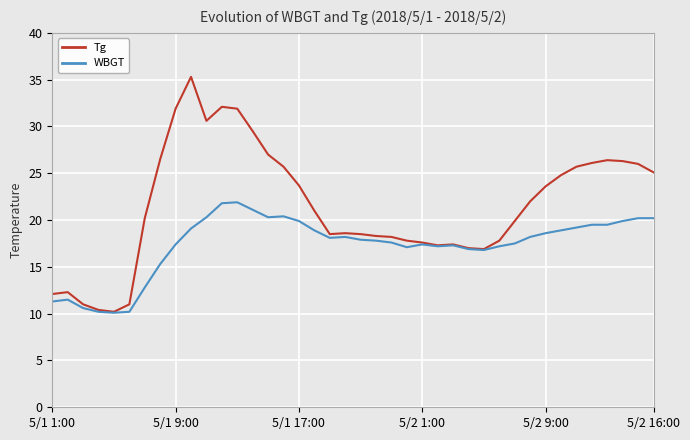

Is this an area chart (filled region under the line)?

No